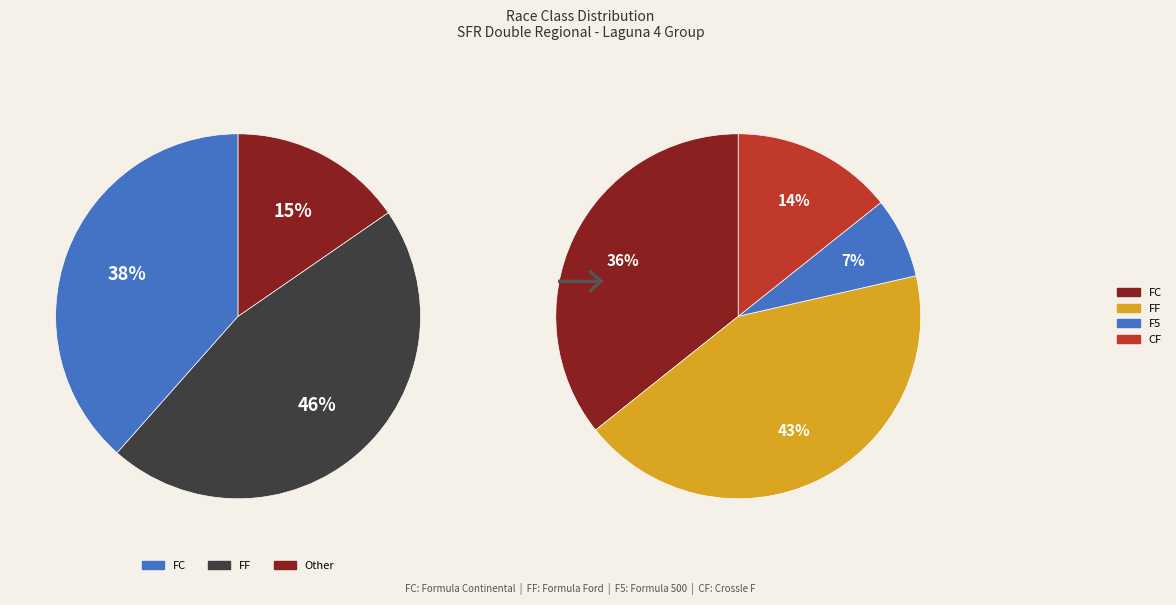

Is there a majority slice in this chart?

No